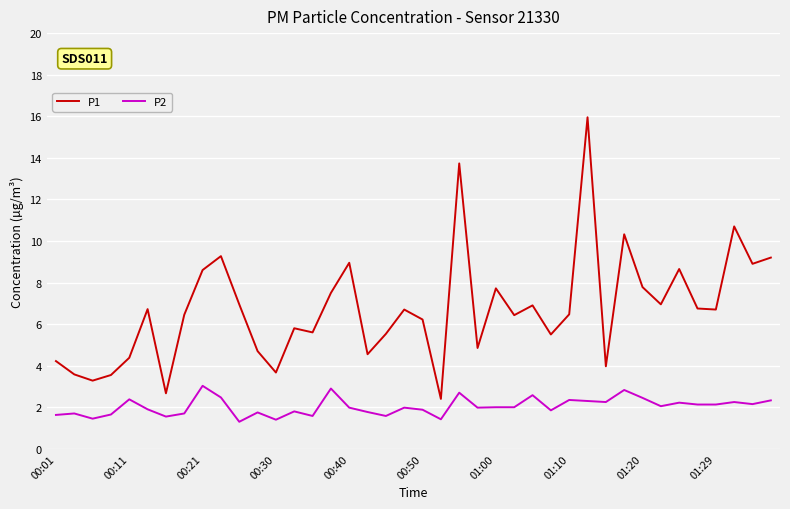

True or false: P2 and P1 intersect in this chart.

False